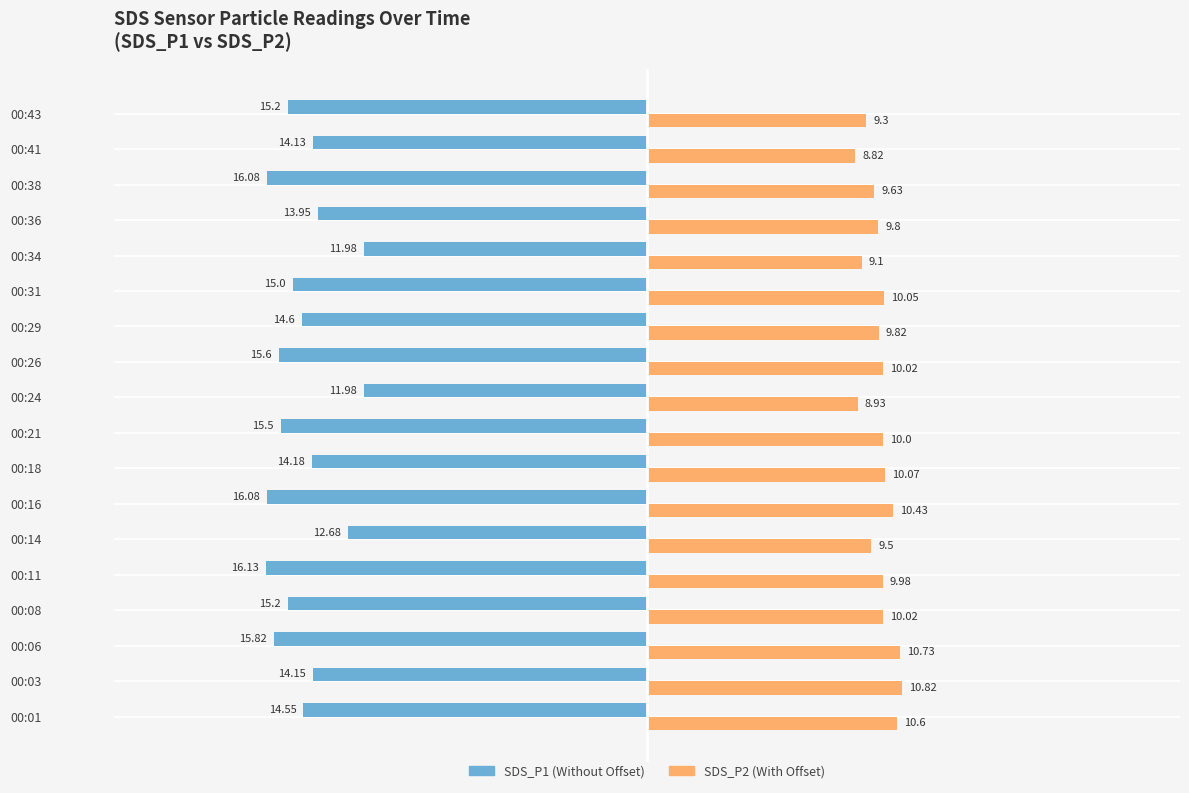

What is the spread (max minus min) of values at 00:16?

26.5